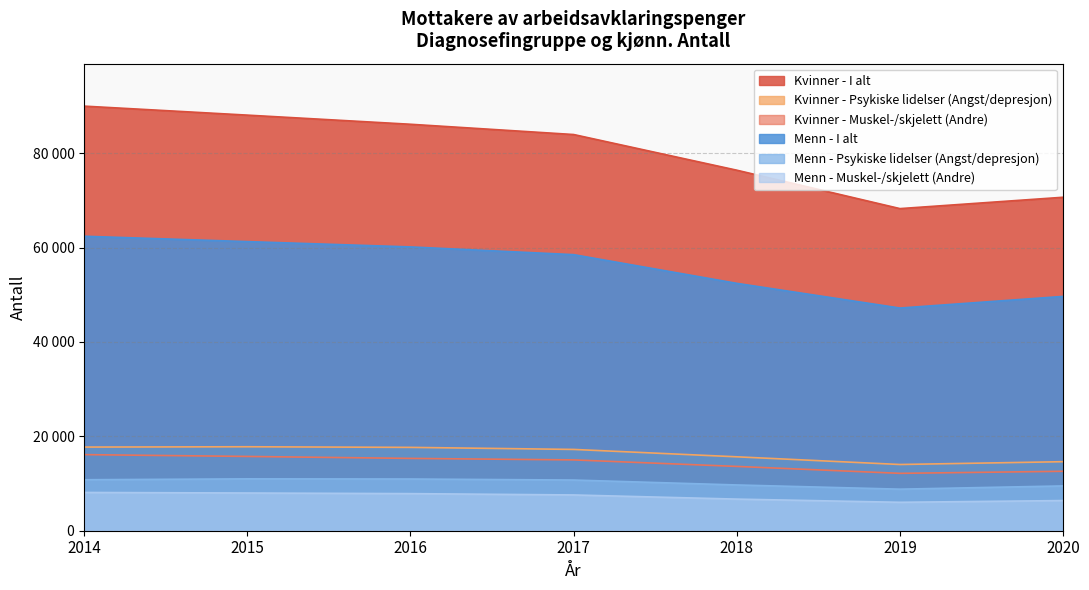

What is the value of the Menn - Psykiske lidelser (Angst/depresjon) point at the 6th from the left?

8805